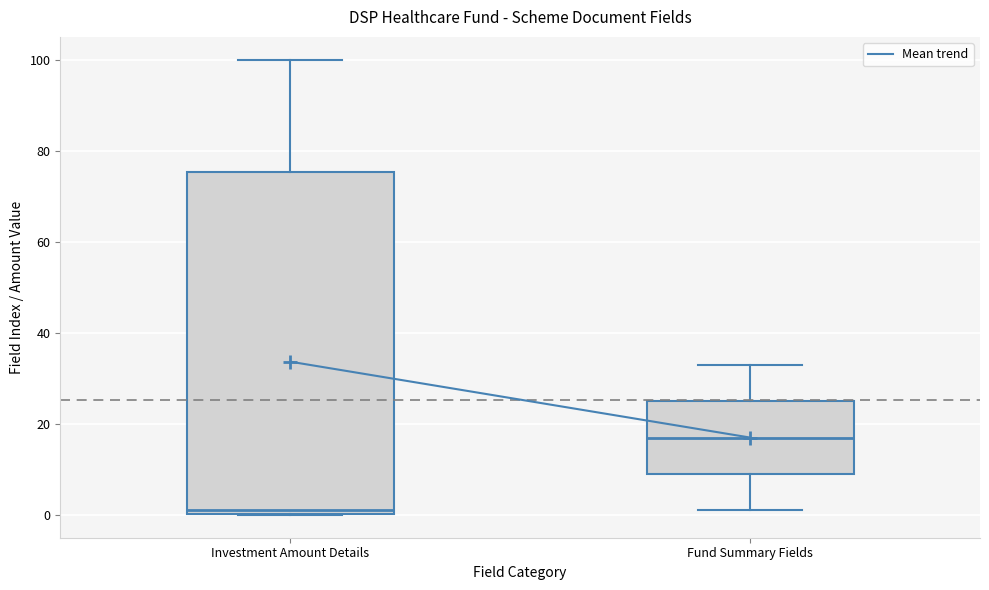

Where is the upper edge of the box for Investment Amount Details on the y-axis? The values are not printed on the chart, so give them approximately, as read against the axis.

76